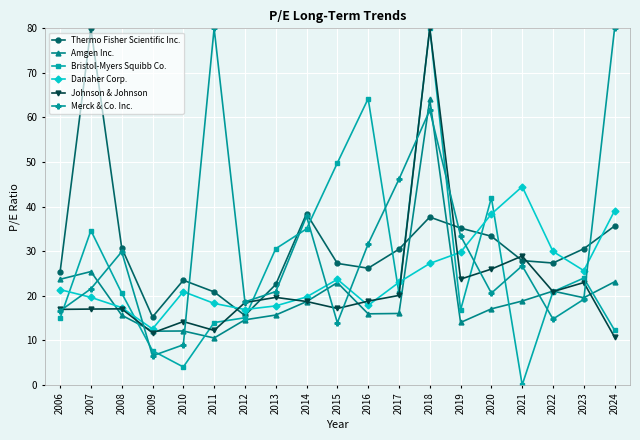

True or false: Bristol-Myers Squibb Co. and Amgen Inc. intersect in this chart.

True